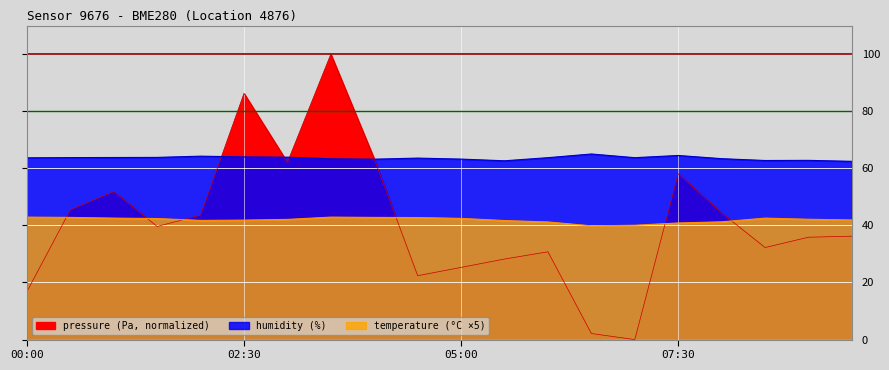

What is the difference between the humidity values at 04:00 and 08:30?

0.5